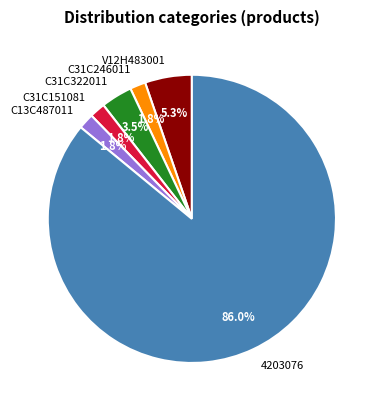

To the nearest percent, what percentage of the pie is C31C151081?

2%